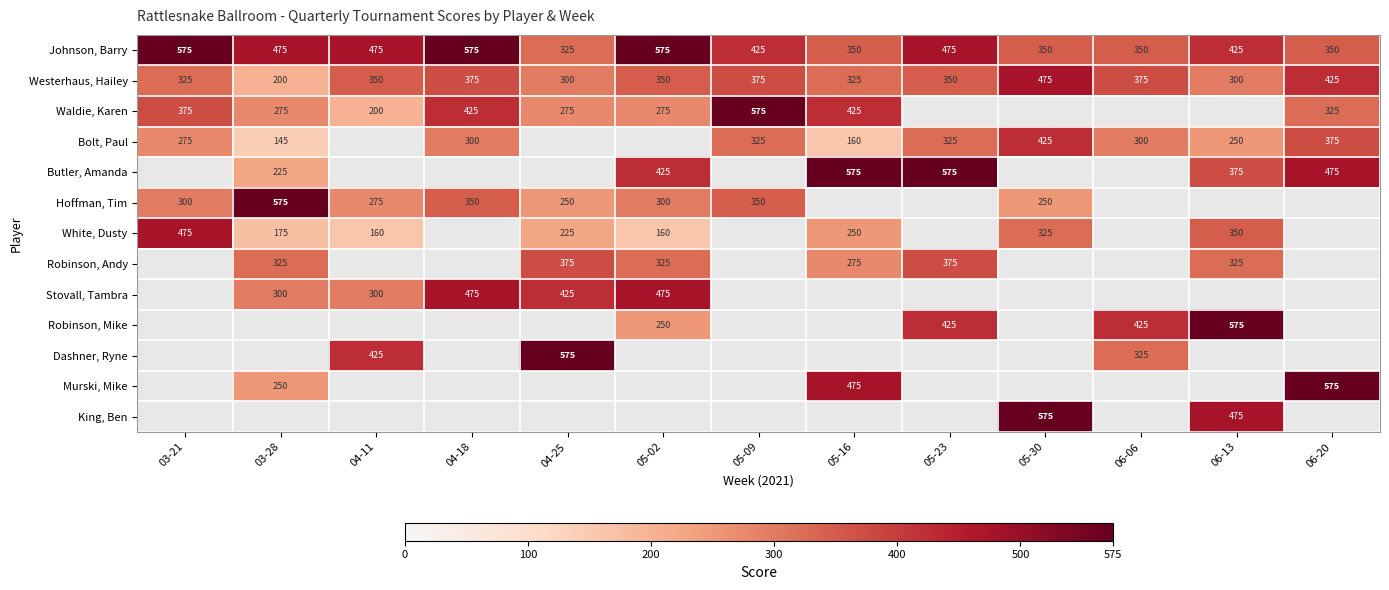

What is the sum of the Waldie, Karen values at 05-09 and 04-11?

775